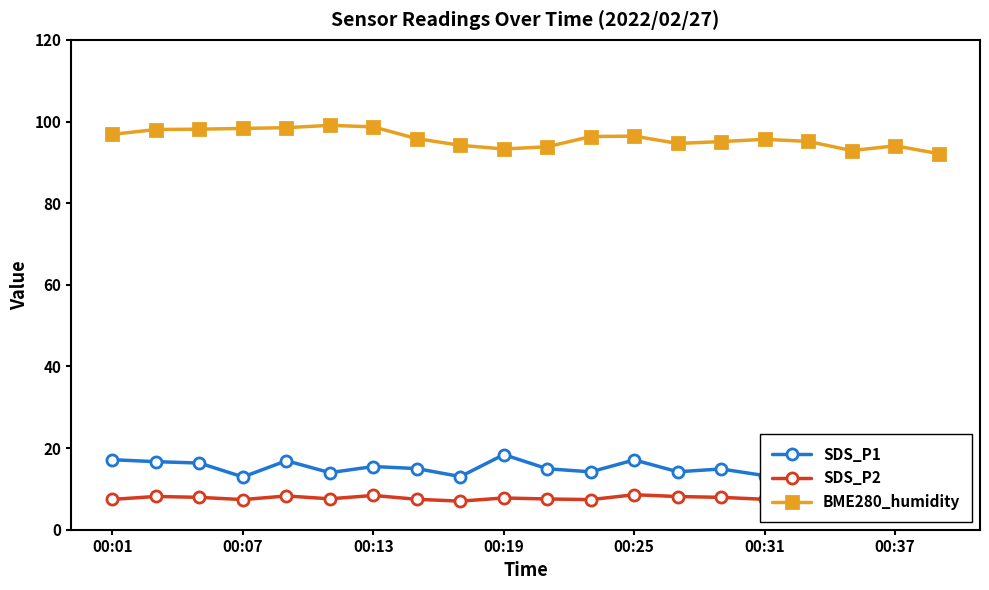

What is the maximum value for BME280_humidity?

99.1